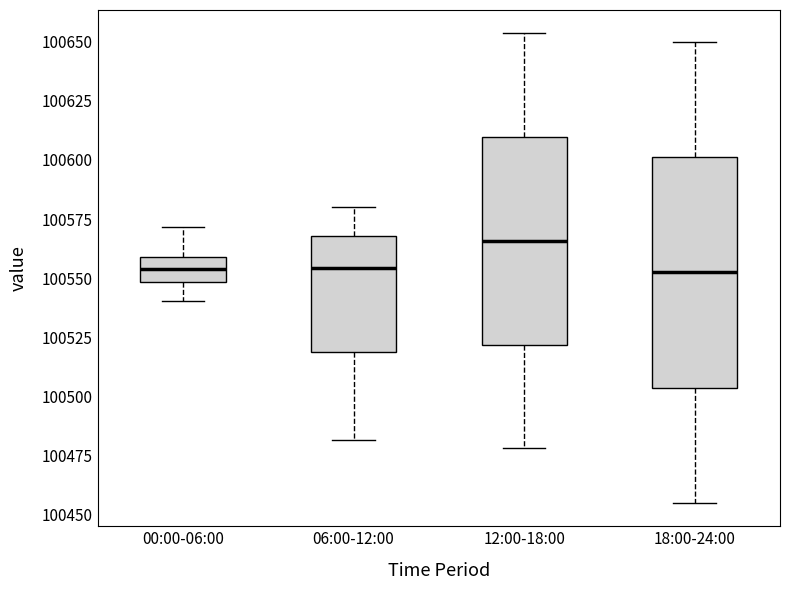

Reading left to right, read every box against the y-axis: the position of its median line, the range the box covers, and the ends of its whiskers. The values are not printed on the chart, so give them approximately, as read against the axis.

00:00-06:00: median 100555, box 100550 to 100560, whiskers 100540 to 100570
06:00-12:00: median 100555, box 100520 to 100570, whiskers 100480 to 100580
12:00-18:00: median 100565, box 100520 to 100610, whiskers 100480 to 100655
18:00-24:00: median 100555, box 100505 to 100600, whiskers 100455 to 100650